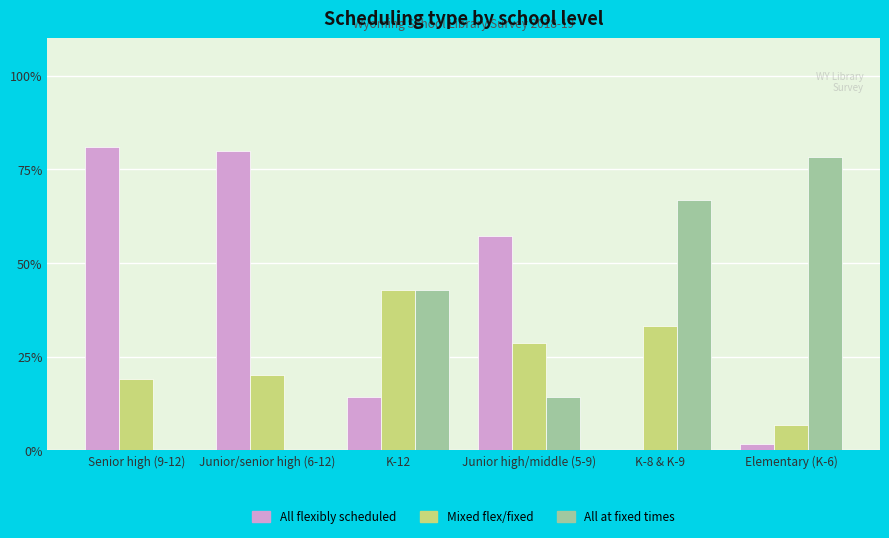

What is the average value of the All at fixed times series?

33.7